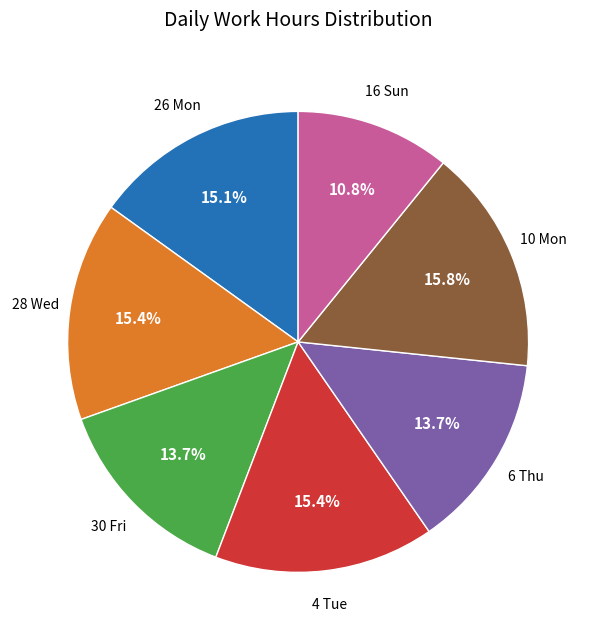

Is there a majority slice in this chart?

No